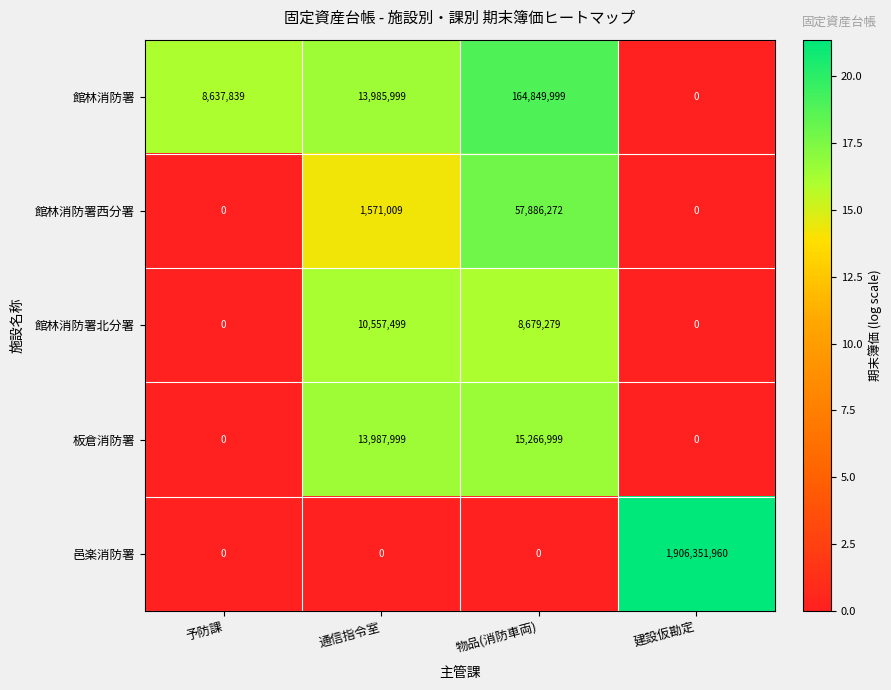

What is the sum of the 邑楽消防署 values at 予防課 and 建設仮勘定?

1906351960